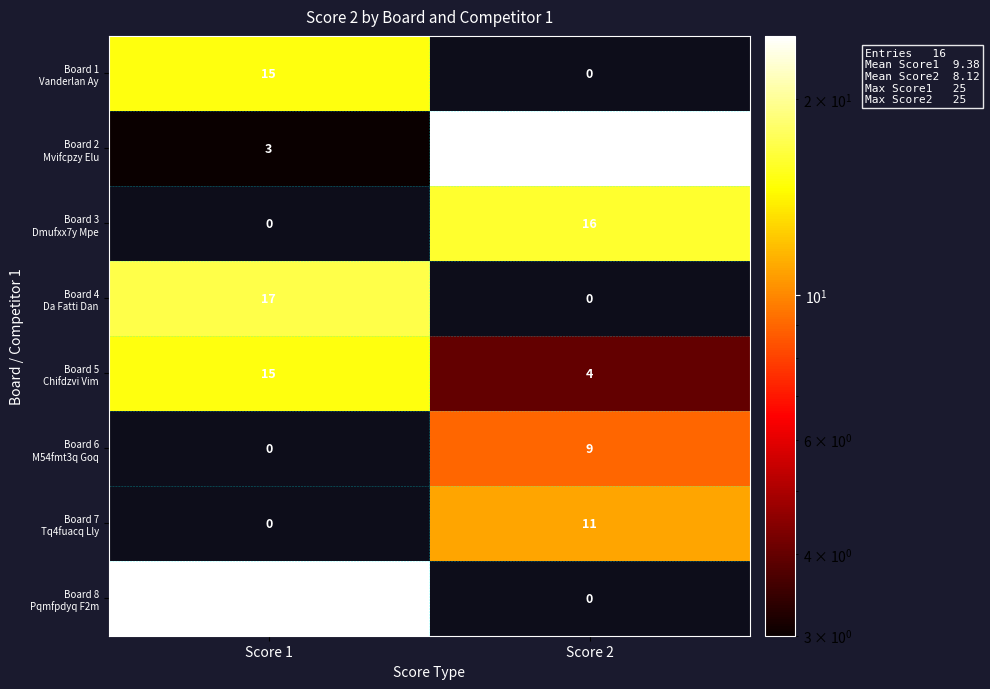

At which category is the sum across all series the highest?

Score 1